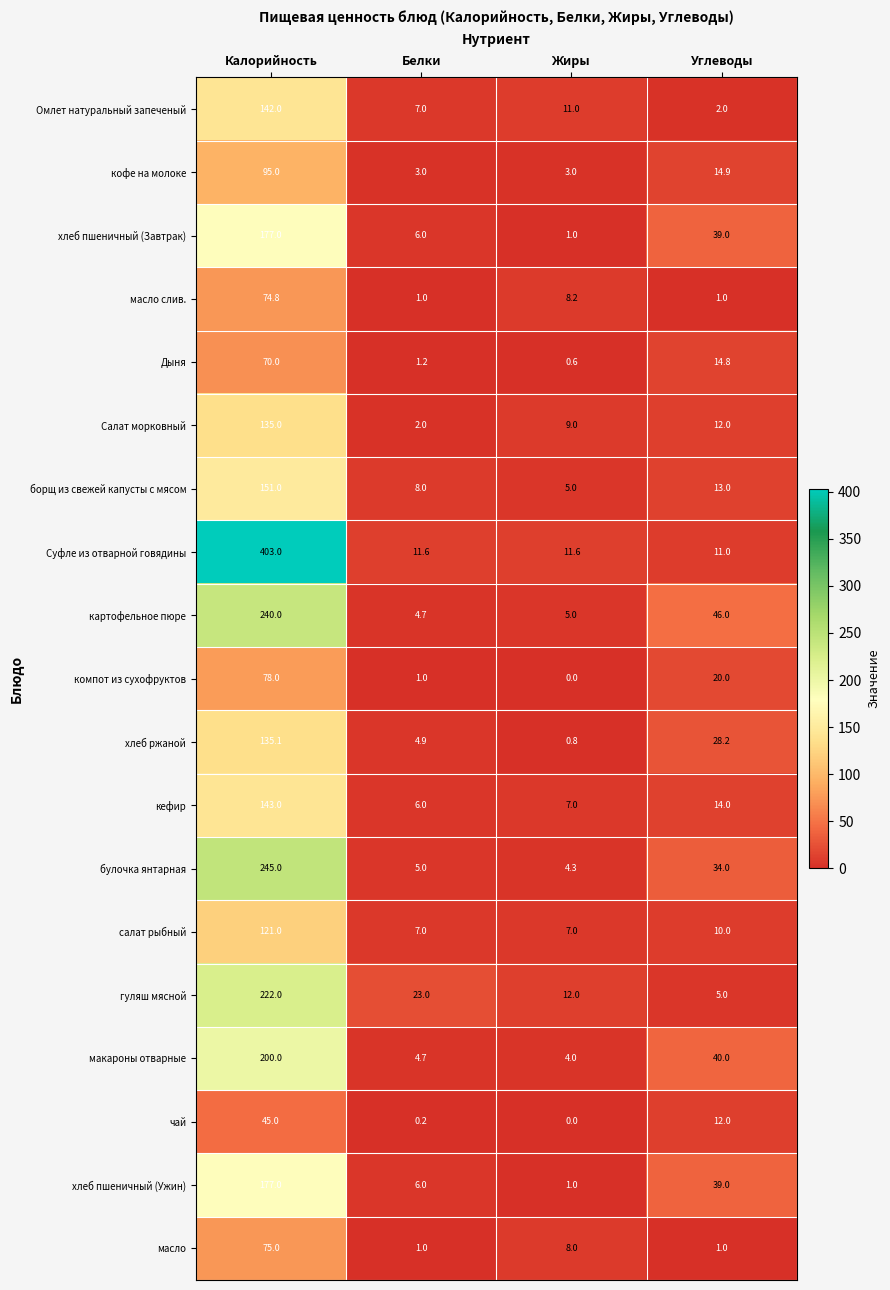

At which category is the sum across all series the highest?

Калорийность